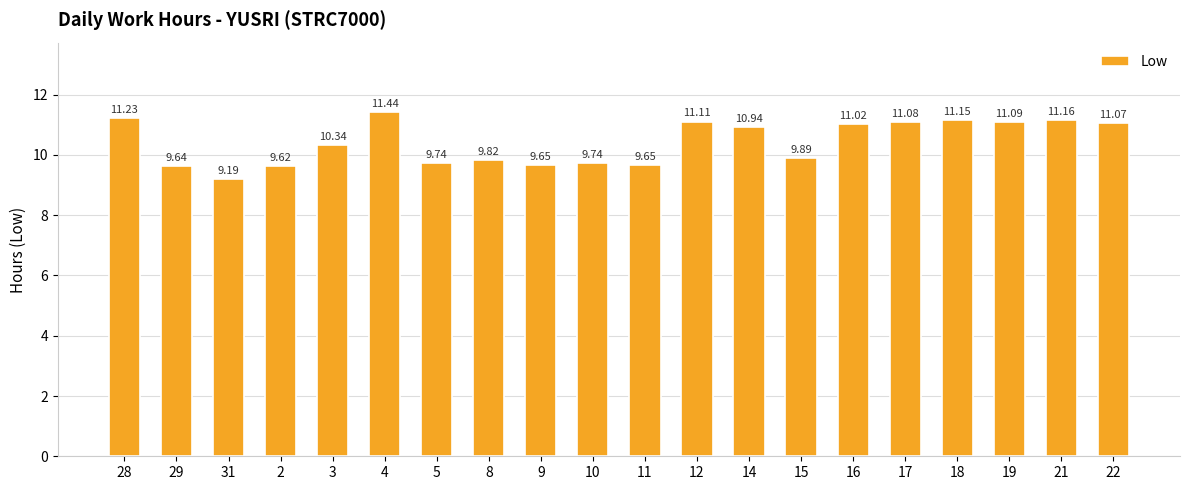

The chart shows a value of 3.6 at 2. True or false?

False